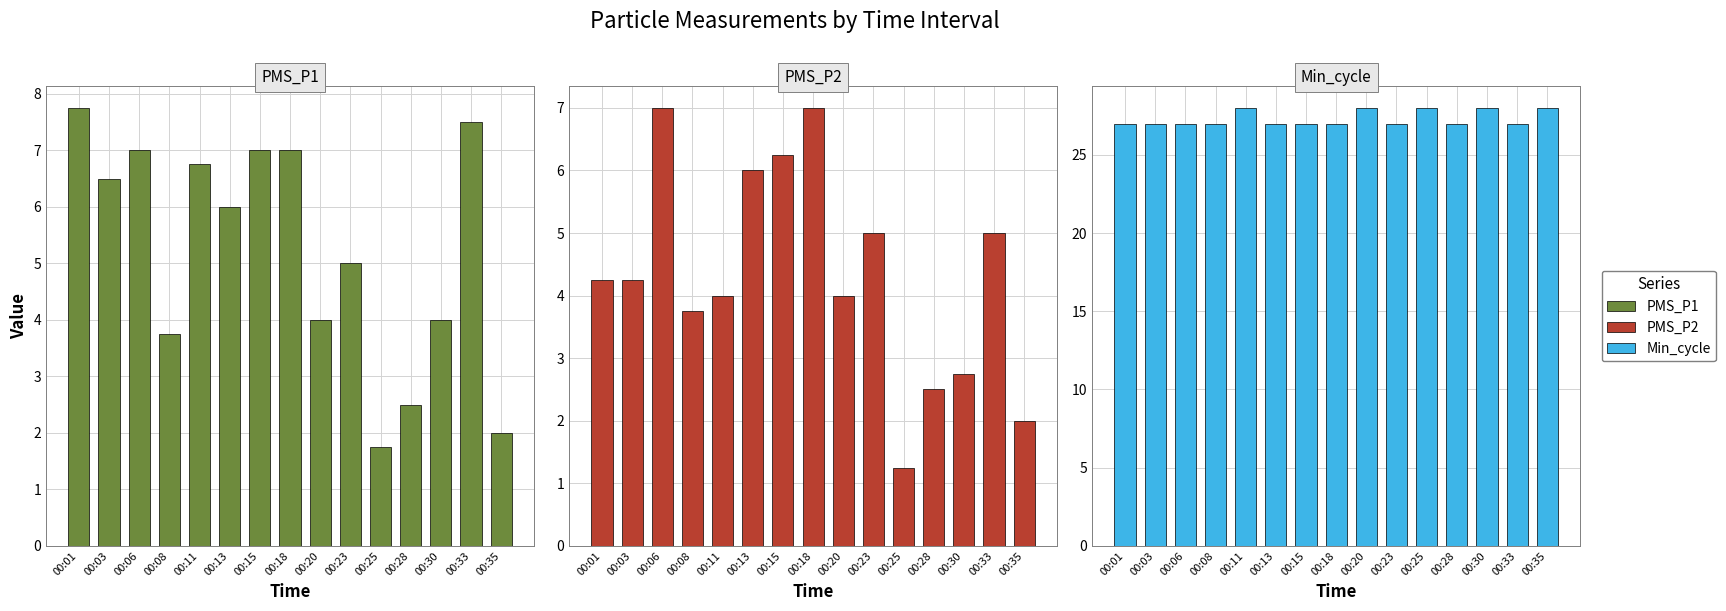

What is the difference between the maximum and minimum values in the PMS_P1 series?

6.0